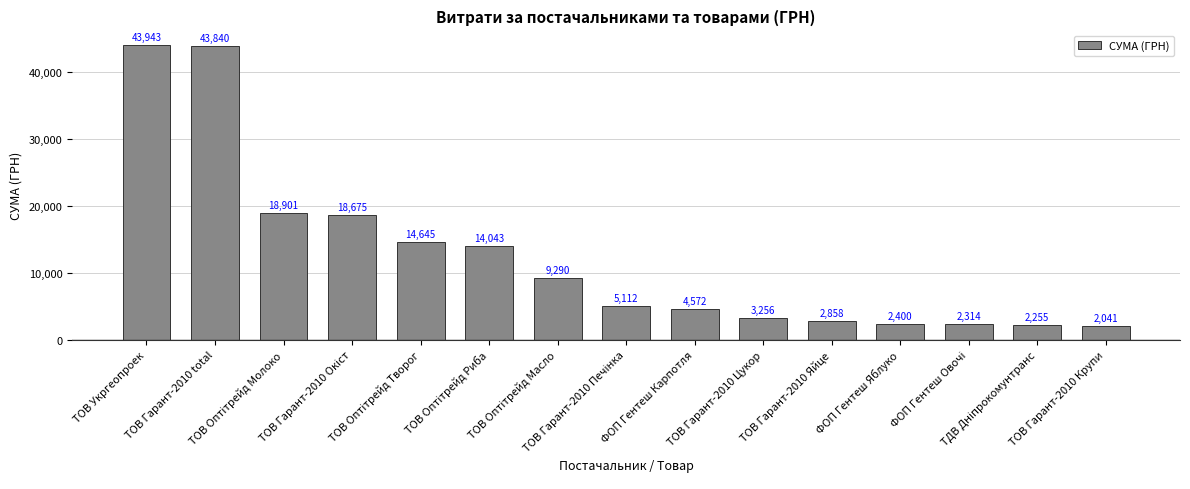

What is the average value?

12543.0